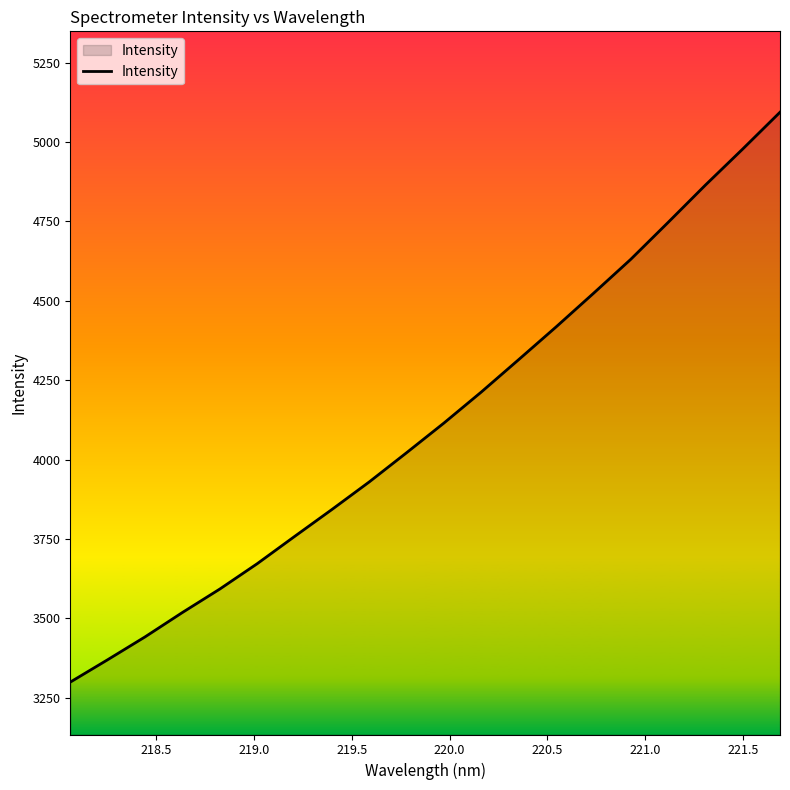

True or false: there are more than 0 points higher than both neighbors.

False